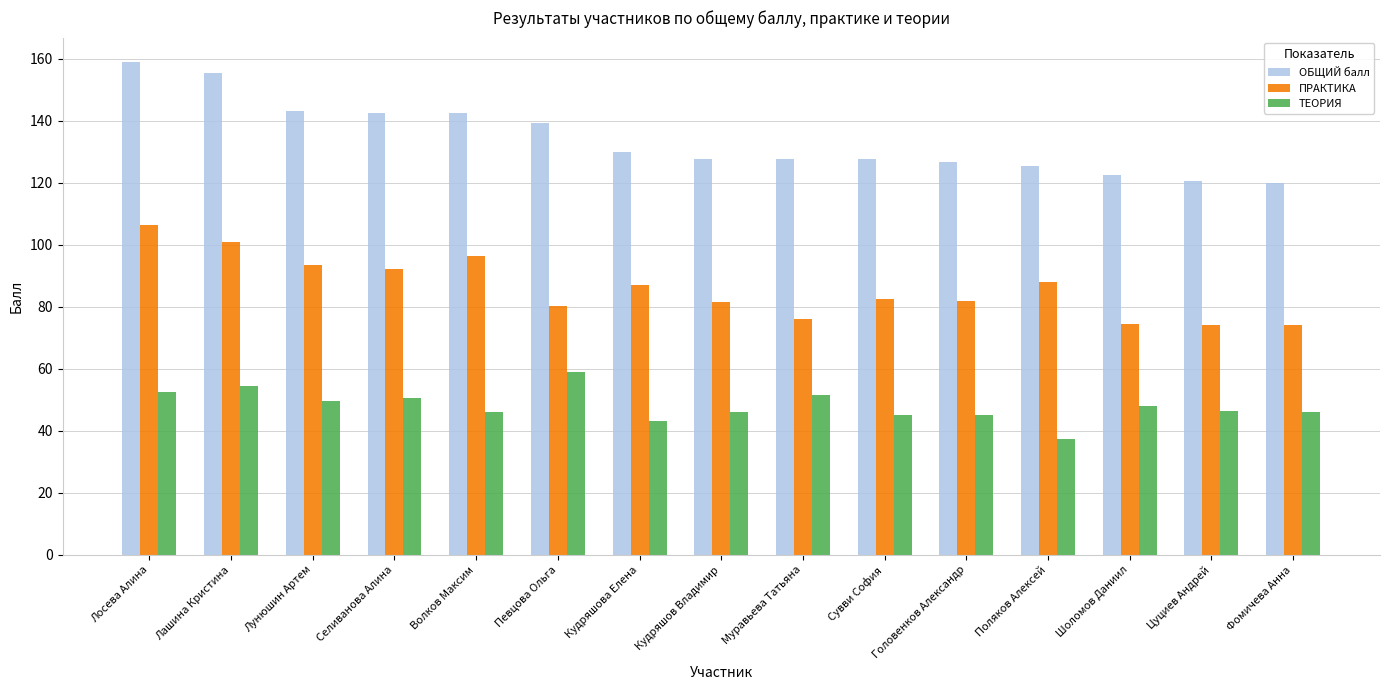

Rank the series by their average value, from highest to lowest.

ОБЩИЙ балл, ПРАКТИКА, ТЕОРИЯ